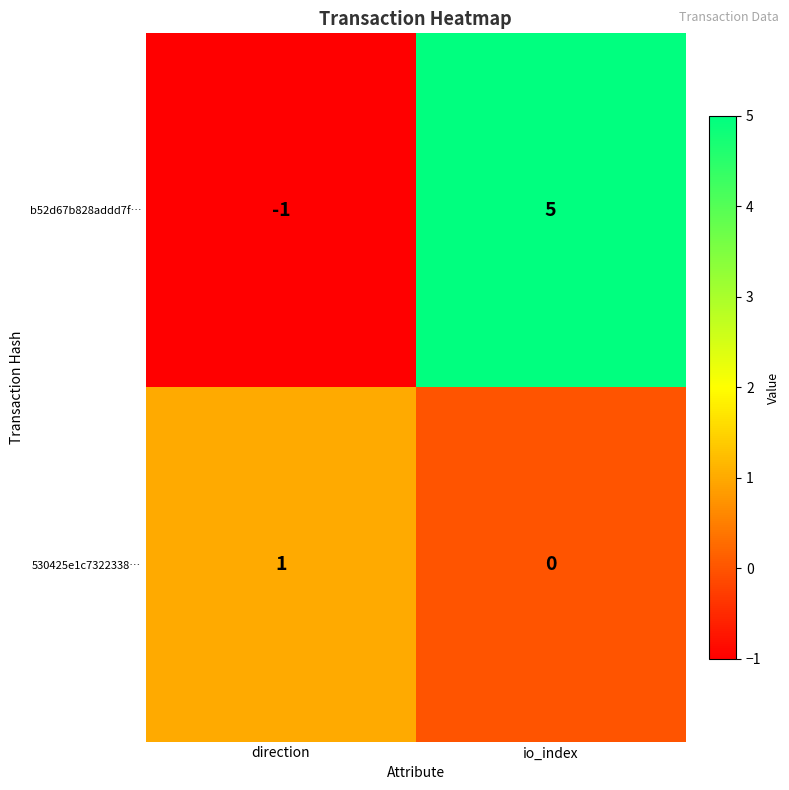

How many data points does each series have?

2